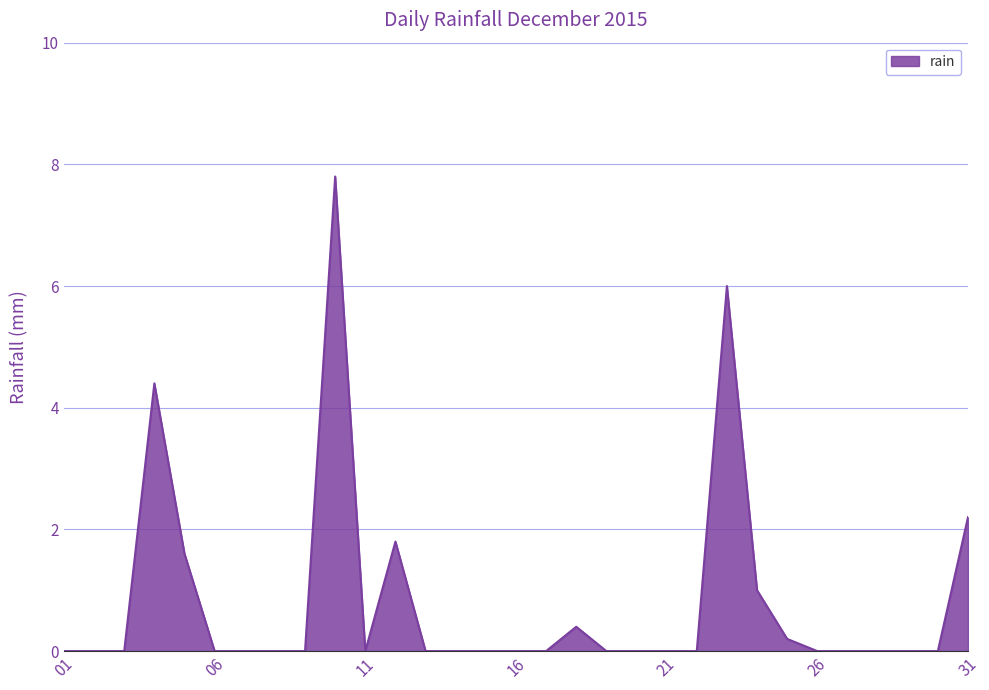

Reading right to left, extract all data points from this chart.

2.2	0.0	0.0	0.0	0.0	0.0	0.2	1.0	6.0	0.0	0.0	0.0	0.0	0.4	0.0	0.0	0.0	0.0	0.0	1.8	0.0	7.8	0.0	0.0	0.0	0.0	1.6	4.4	0.0	0.0	0.0